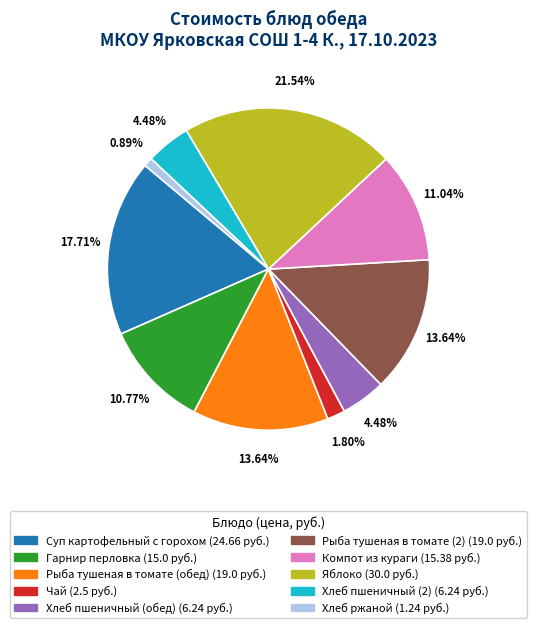

Which slice is the smallest?

Хлеб ржаной